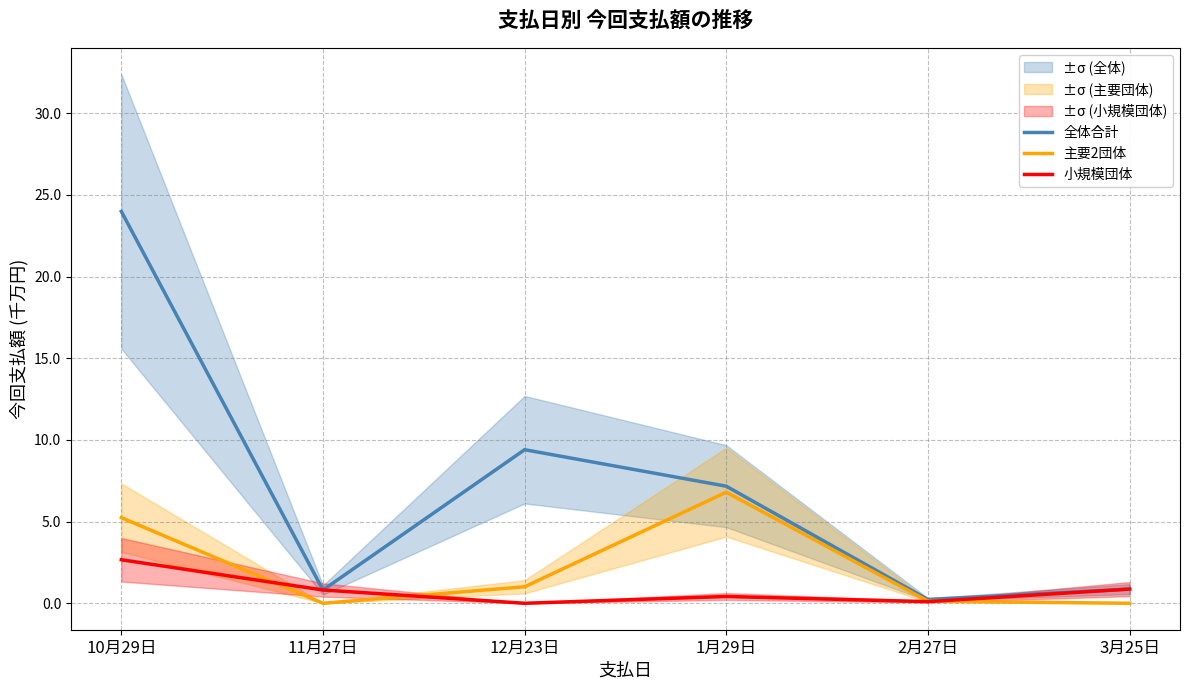

What are all the series names shown in the legend?

全体合計, 主要2団体, 小規模団体